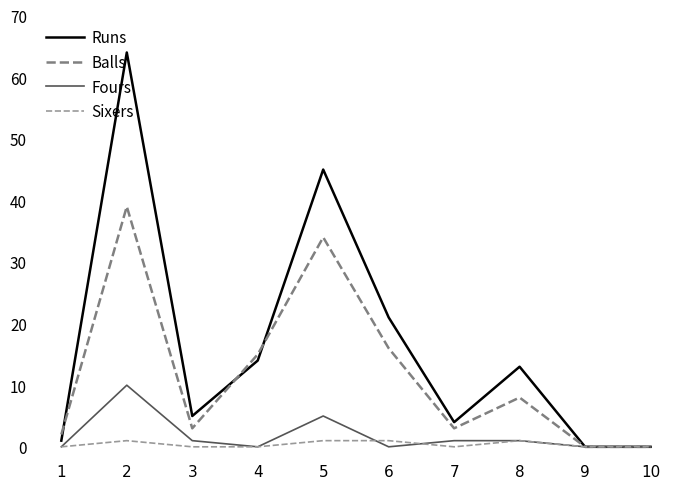

Reading right to left, transcribe all the data shown in this chart.

Runs: 10=0	9=0	8=13	7=4	6=21	5=45	4=14	3=5	2=64	1=1
Balls: 10=0	9=0	8=8	7=3	6=16	5=34	4=15	3=3	2=39	1=2
Fours: 10=0	9=0	8=1	7=1	6=0	5=5	4=0	3=1	2=10	1=0
Sixers: 10=0	9=0	8=1	7=0	6=1	5=1	4=0	3=0	2=1	1=0